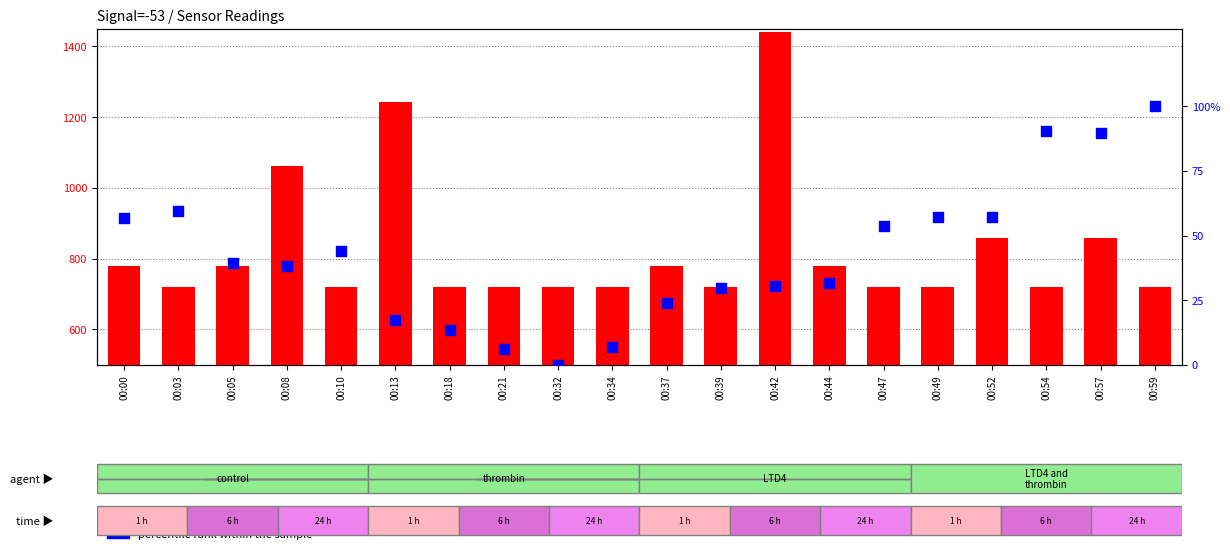

Which series has the largest total across all categories?

count